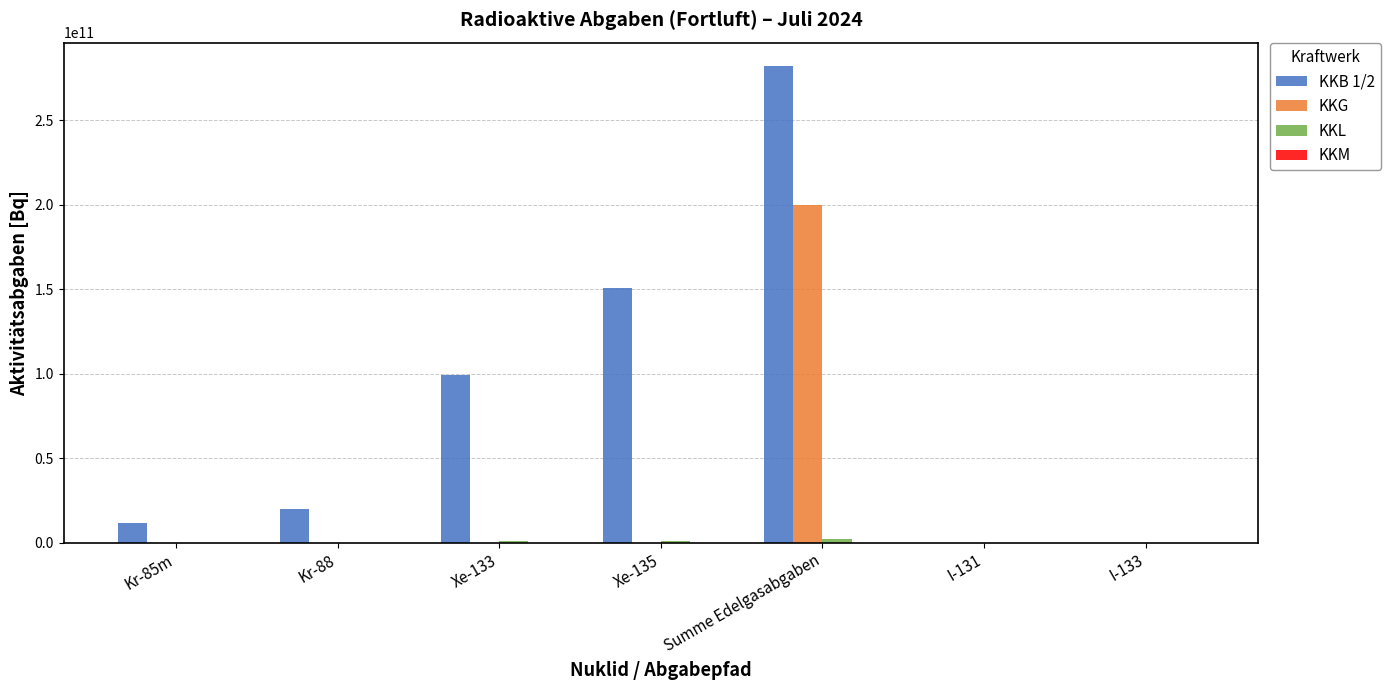

Which series has the largest range (max minus min)?

KKB 1/2